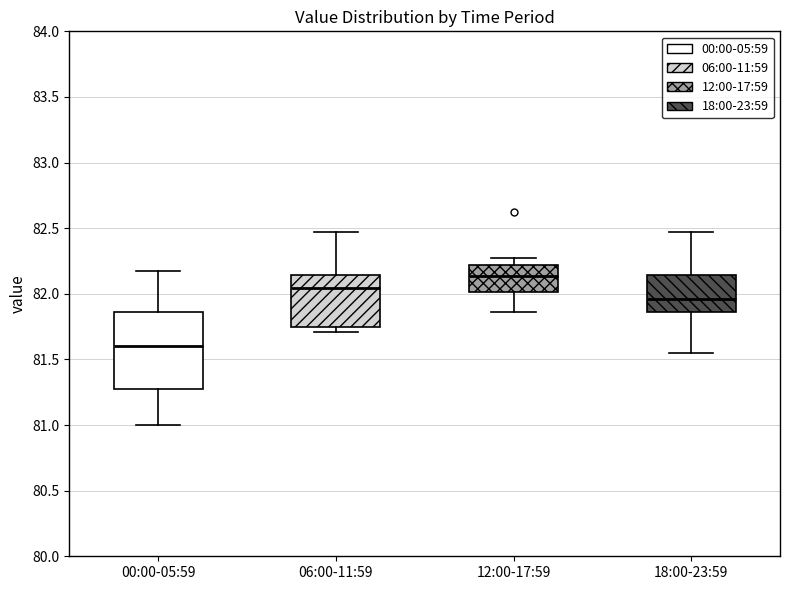

Comparing the boxes themselves (not the whiskers), which one is the tallest?

00:00-05:59